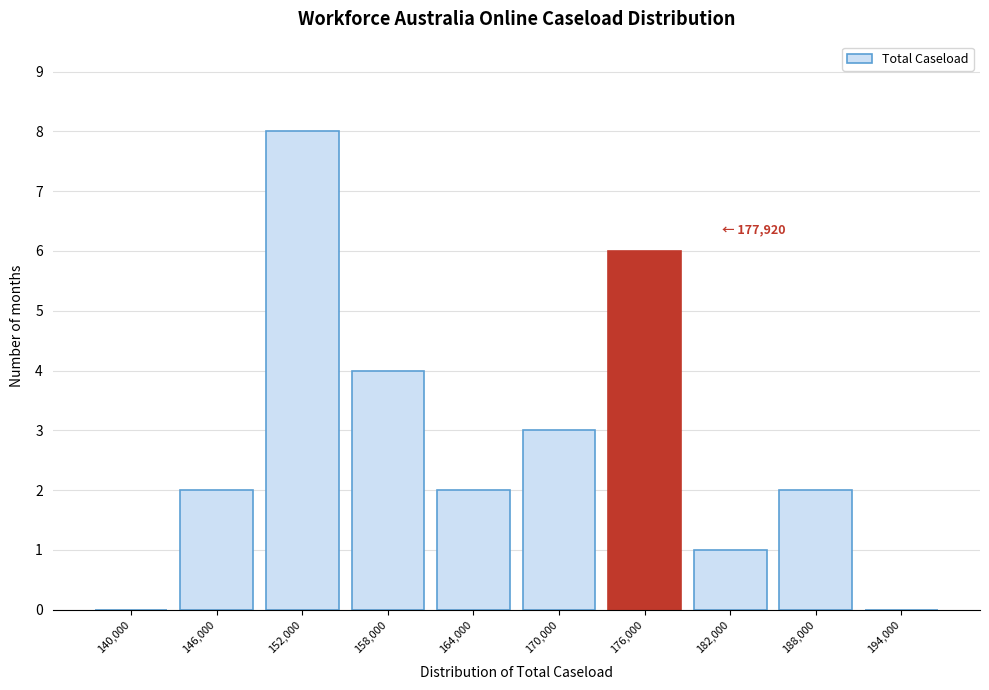

Reading left to right, extract all data points from this chart.

140,000=0	146,000=2	152,000=8	158,000=4	164,000=2	170,000=3	176,000=6	182,000=1	188,000=2	194,000=0